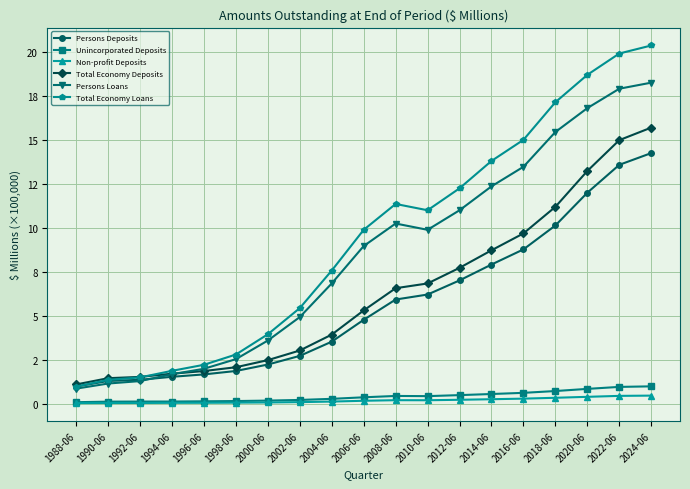

What are all the series names shown in the legend?

Persons Deposits, Unincorporated Deposits, Non-profit Deposits, Total Economy Deposits, Persons Loans, Total Economy Loans